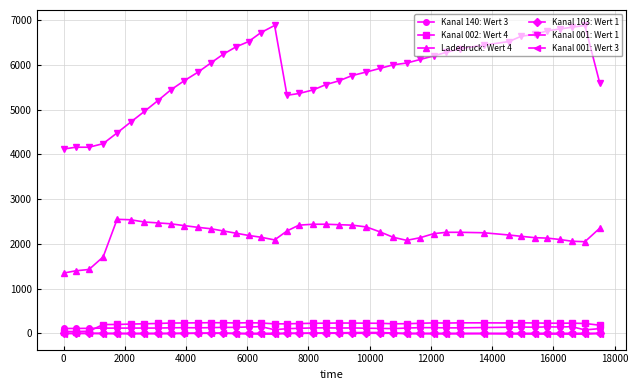

How many series are shown in this chart?

6